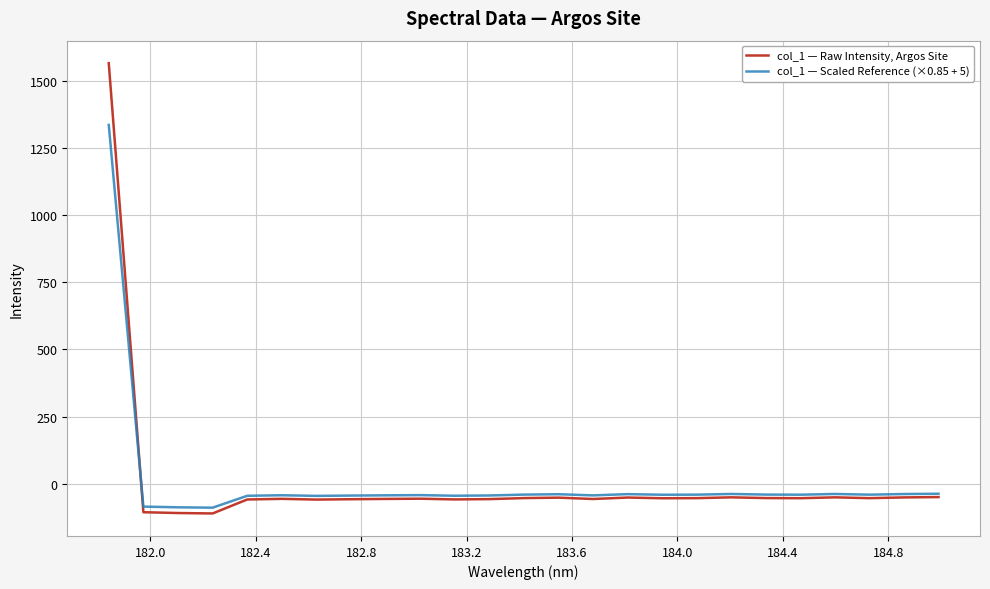

In col_1 — Raw Intensity, Argos Site, how many points are lower than both neighbors (excluding endpoints)?

7